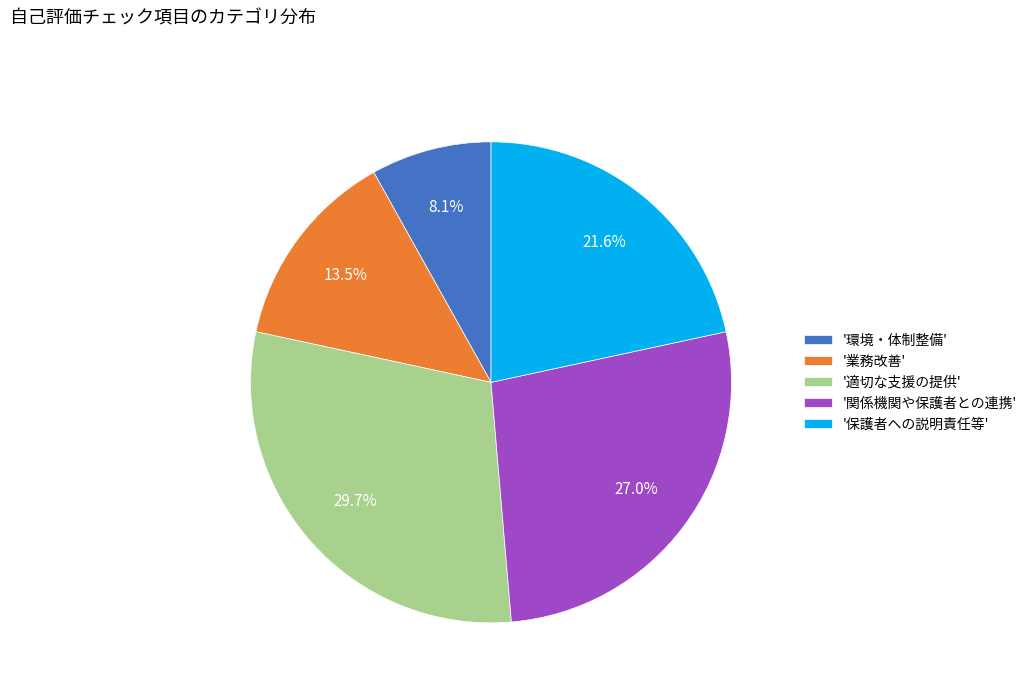

Between '適切な支援の提供' and '業務改善', which is larger?

'適切な支援の提供'